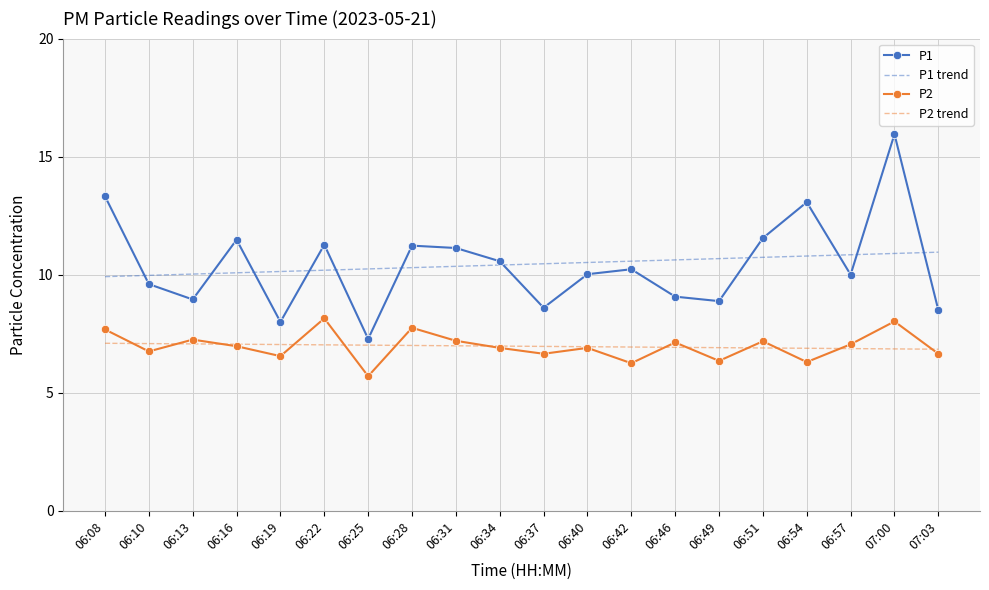

Between 06:16 and 06:40, which series saw the biggest shift?

P1